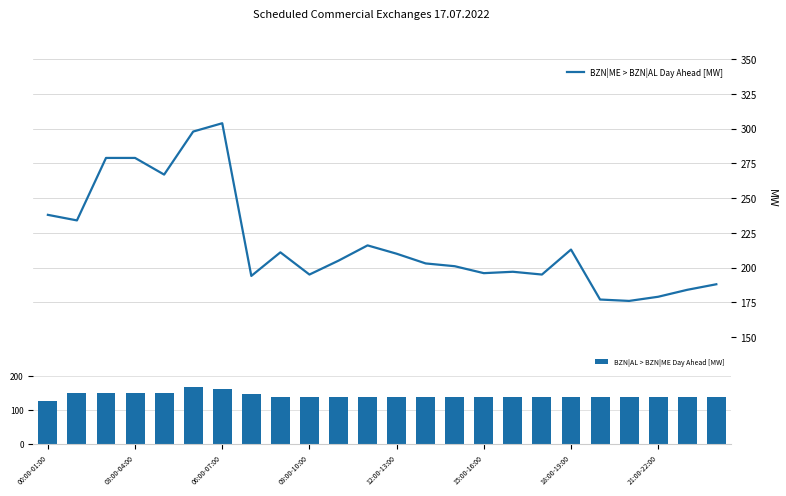

What is the maximum value for BZN|ME > BZN|AL Day Ahead [MW]?

304